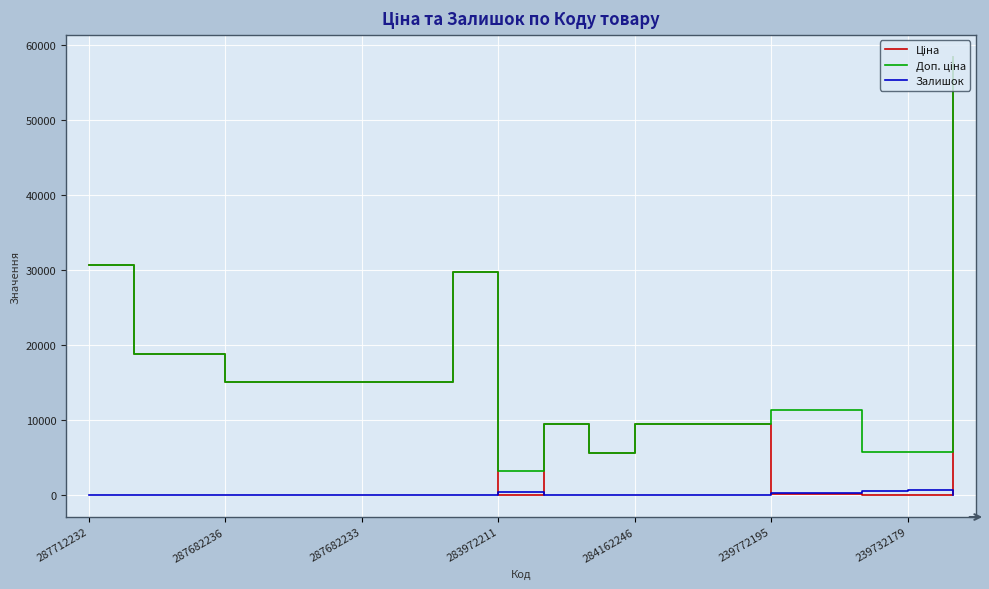

What is the maximum value shown in the chart?

58426.5